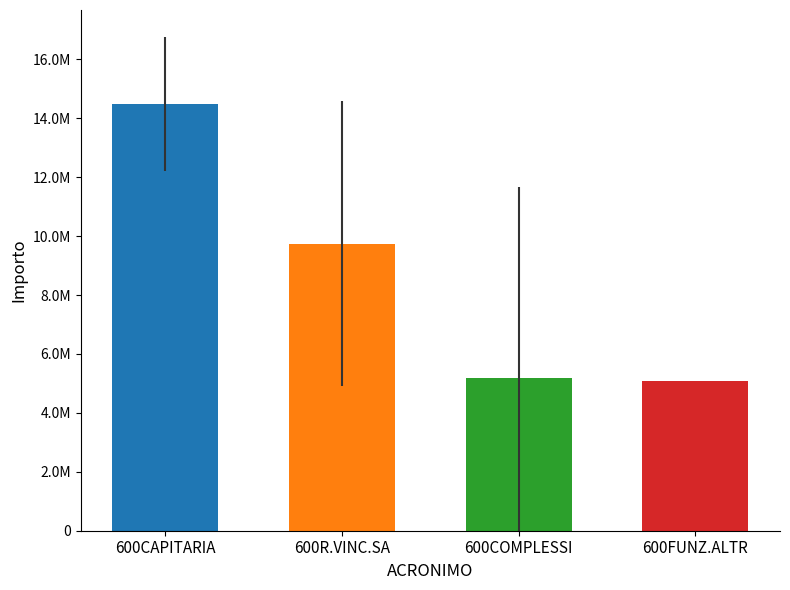

True or false: the data shows 1843178.5 at 600FUNZ.ALTR.

False